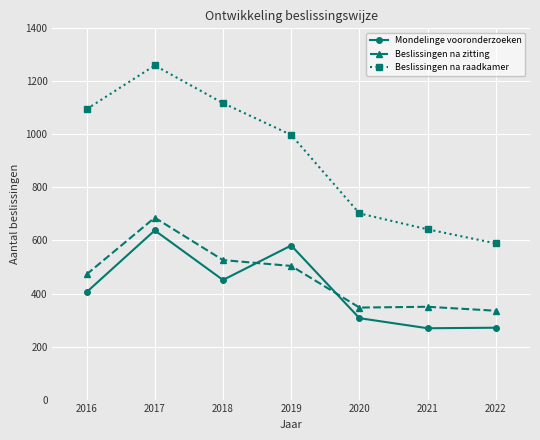

Which category has the lowest value in the Beslissingen na zitting series?

2022